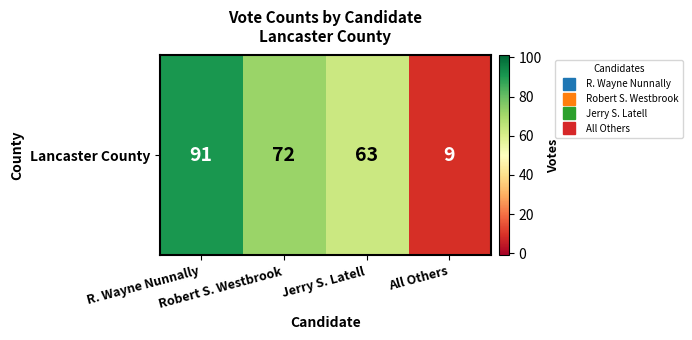

Between Jerry S. Latell and R. Wayne Nunnally, which is larger?

R. Wayne Nunnally